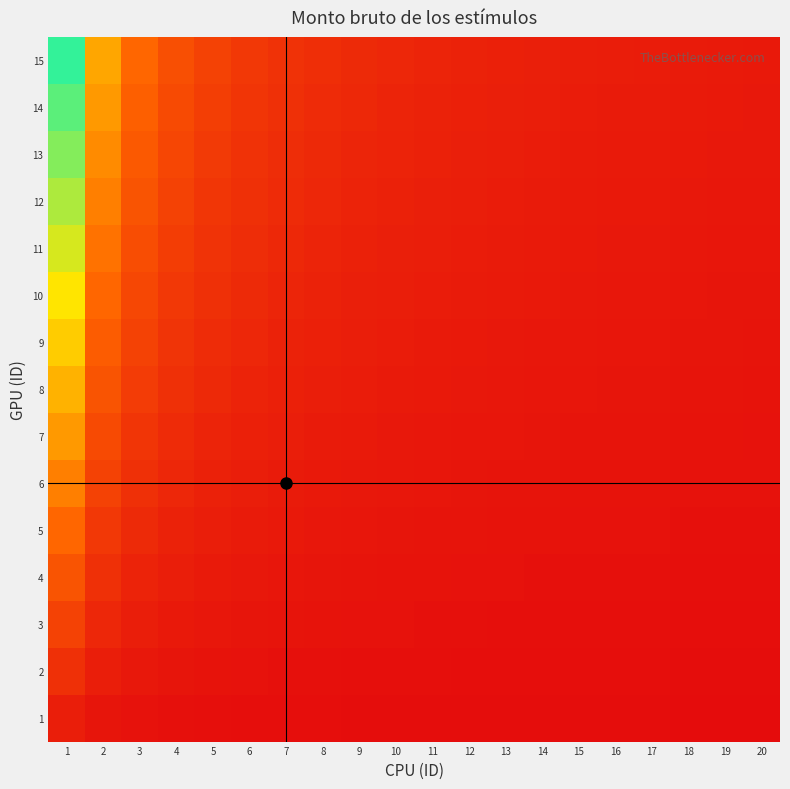

Reading left to right, transcribe all the data shown in this chart.

1: 1=0.1	2=0.0	3=0.0	4=0.0	5=0.0	6=0.0	7=0.0	8=0.0	9=0.0	10=0.0	11=0.0	12=0.0	13=0.0	14=0.0	15=0.0	16=0.0	17=0.0	18=0.0	19=0.0	20=0.0
2: 1=0.1	2=0.1	3=0.0	4=0.0	5=0.0	6=0.0	7=0.0	8=0.0	9=0.0	10=0.0	11=0.0	12=0.0	13=0.0	14=0.0	15=0.0	16=0.0	17=0.0	18=0.0	19=0.0	20=0.0
3: 1=0.2	2=0.1	3=0.1	4=0.1	5=0.0	6=0.0	7=0.0	8=0.0	9=0.0	10=0.0	11=0.0	12=0.0	13=0.0	14=0.0	15=0.0	16=0.0	17=0.0	18=0.0	19=0.0	20=0.0
4: 1=0.3	2=0.1	3=0.1	4=0.1	5=0.1	6=0.0	7=0.0	8=0.0	9=0.0	10=0.0	11=0.0	12=0.0	13=0.0	14=0.0	15=0.0	16=0.0	17=0.0	18=0.0	19=0.0	20=0.0
5: 1=0.3	2=0.2	3=0.1	4=0.1	5=0.1	6=0.1	7=0.0	8=0.0	9=0.0	10=0.0	11=0.0	12=0.0	13=0.0	14=0.0	15=0.0	16=0.0	17=0.0	18=0.0	19=0.0	20=0.0
6: 1=0.4	2=0.2	3=0.1	4=0.1	5=0.1	6=0.1	7=0.1	8=0.1	9=0.0	10=0.0	11=0.0	12=0.0	13=0.0	14=0.0	15=0.0	16=0.0	17=0.0	18=0.0	19=0.0	20=0.0
7: 1=0.5	2=0.2	3=0.2	4=0.1	5=0.1	6=0.1	7=0.1	8=0.1	9=0.1	10=0.0	11=0.0	12=0.0	13=0.0	14=0.0	15=0.0	16=0.0	17=0.0	18=0.0	19=0.0	20=0.0
8: 1=0.5	2=0.3	3=0.2	4=0.1	5=0.1	6=0.1	7=0.1	8=0.1	9=0.1	10=0.1	11=0.0	12=0.0	13=0.0	14=0.0	15=0.0	16=0.0	17=0.0	18=0.0	19=0.0	20=0.0
9: 1=0.6	2=0.3	3=0.2	4=0.2	5=0.1	6=0.1	7=0.1	8=0.1	9=0.1	10=0.1	11=0.1	12=0.1	13=0.0	14=0.0	15=0.0	16=0.0	17=0.0	18=0.0	19=0.0	20=0.0
10: 1=0.7	2=0.3	3=0.2	4=0.2	5=0.1	6=0.1	7=0.1	8=0.1	9=0.1	10=0.1	11=0.1	12=0.1	13=0.1	14=0.0	15=0.0	16=0.0	17=0.0	18=0.0	19=0.0	20=0.0
11: 1=0.7	2=0.4	3=0.2	4=0.2	5=0.1	6=0.1	7=0.1	8=0.1	9=0.1	10=0.1	11=0.1	12=0.1	13=0.1	14=0.1	15=0.0	16=0.0	17=0.0	18=0.0	19=0.0	20=0.0
12: 1=0.8	2=0.4	3=0.3	4=0.2	5=0.2	6=0.1	7=0.1	8=0.1	9=0.1	10=0.1	11=0.1	12=0.1	13=0.1	14=0.1	15=0.1	16=0.1	17=0.0	18=0.0	19=0.0	20=0.0
13: 1=0.9	2=0.4	3=0.3	4=0.2	5=0.2	6=0.1	7=0.1	8=0.1	9=0.1	10=0.1	11=0.1	12=0.1	13=0.1	14=0.1	15=0.1	16=0.1	17=0.1	18=0.0	19=0.0	20=0.0
14: 1=0.9	2=0.5	3=0.3	4=0.2	5=0.2	6=0.2	7=0.1	8=0.1	9=0.1	10=0.1	11=0.1	12=0.1	13=0.1	14=0.1	15=0.1	16=0.1	17=0.1	18=0.1	19=0.0	20=0.0
15: 1=1.0	2=0.5	3=0.3	4=0.3	5=0.2	6=0.2	7=0.1	8=0.1	9=0.1	10=0.1	11=0.1	12=0.1	13=0.1	14=0.1	15=0.1	16=0.1	17=0.1	18=0.1	19=0.1	20=0.1